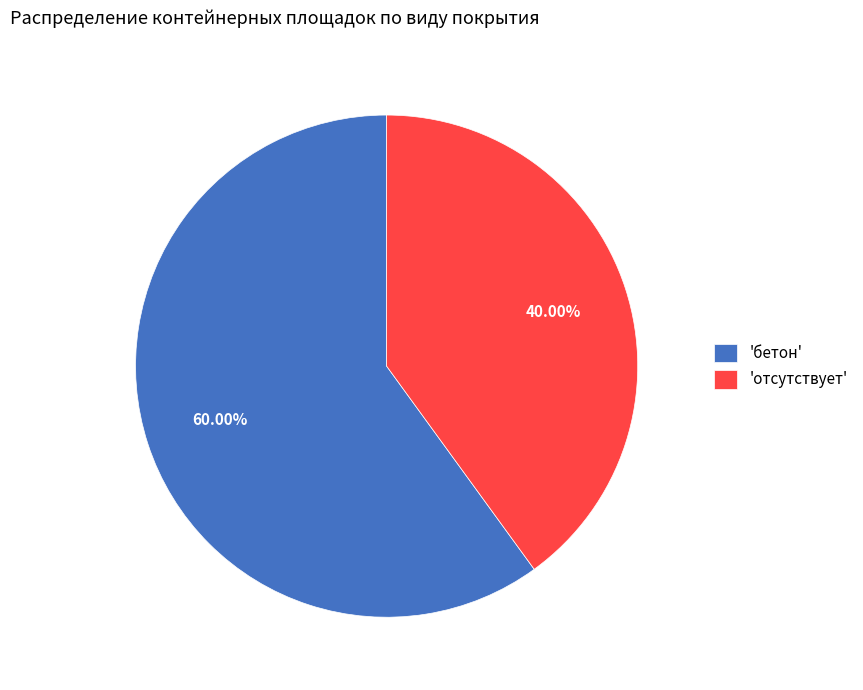

Is there any slice that represents more than half of the pie?

Yes